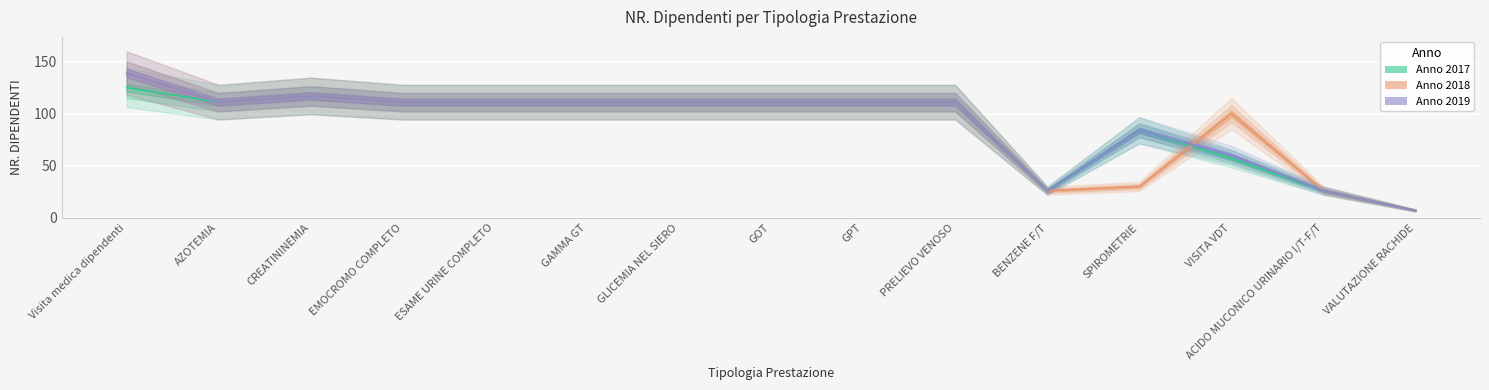

Where does the Anno 2018 series first go above 111?

Visita medica dipendenti